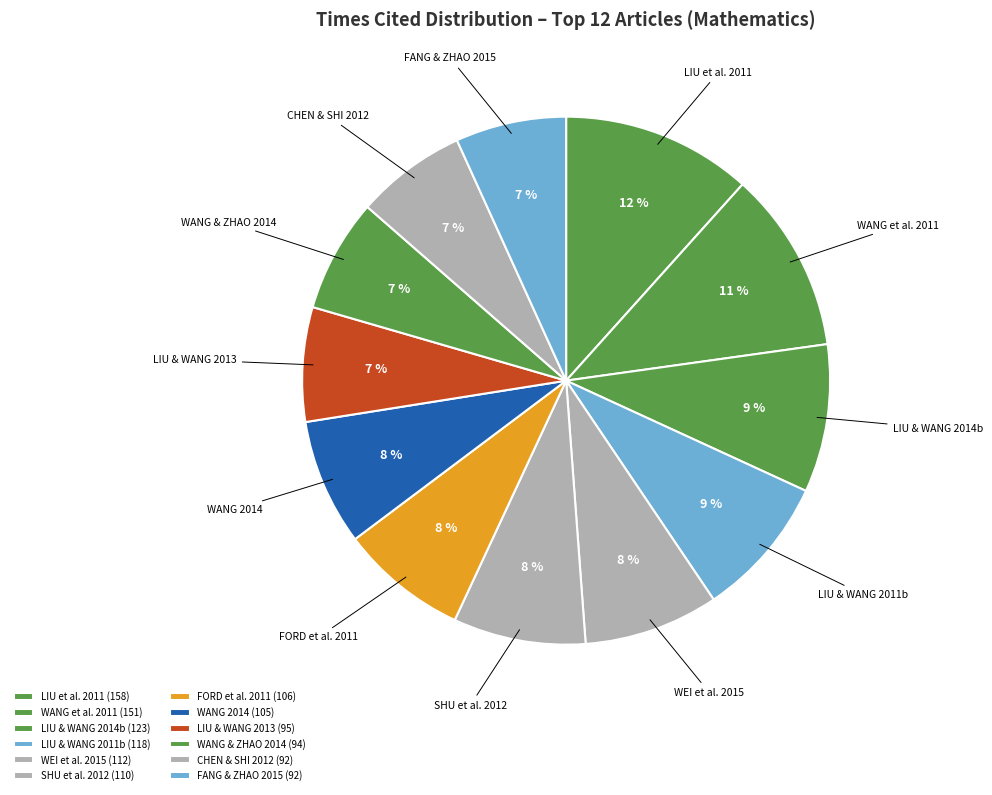

How many segments does this pie chart have?

12